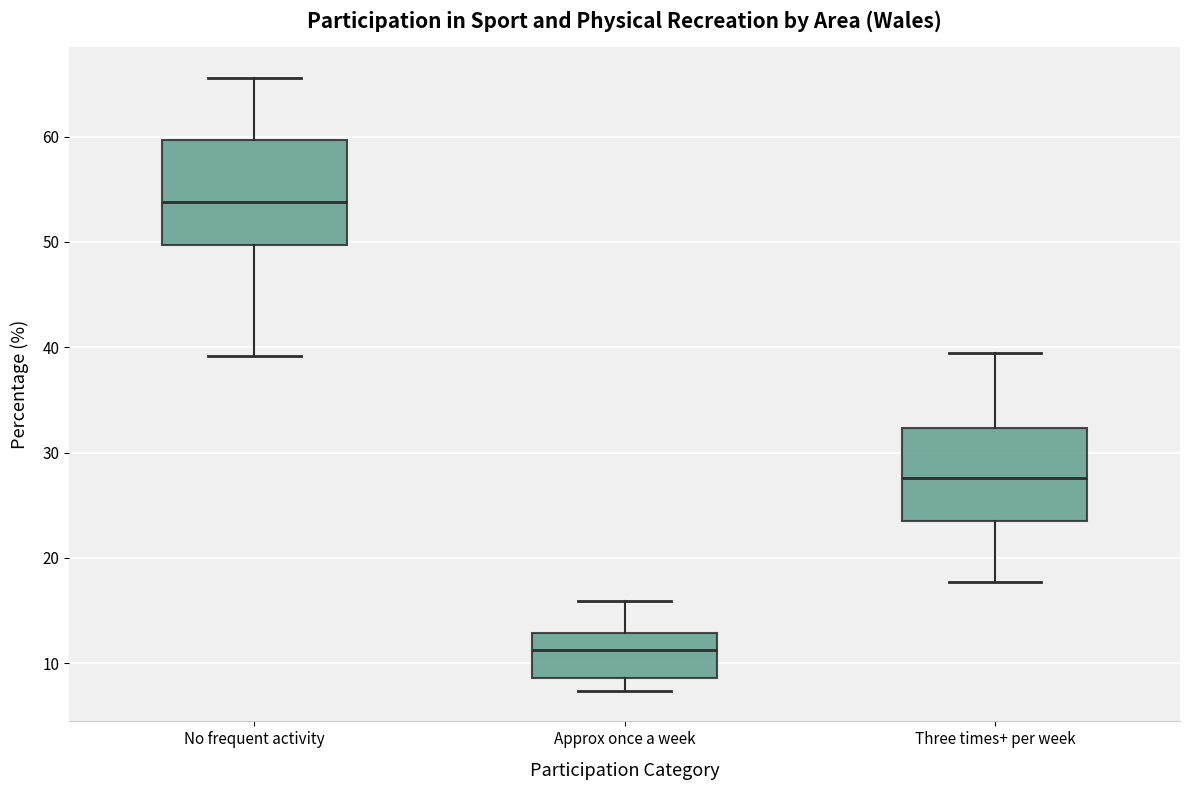

Where is the upper edge of the box for Three times+ per week on the y-axis? The values are not printed on the chart, so give them approximately, as read against the axis.

32